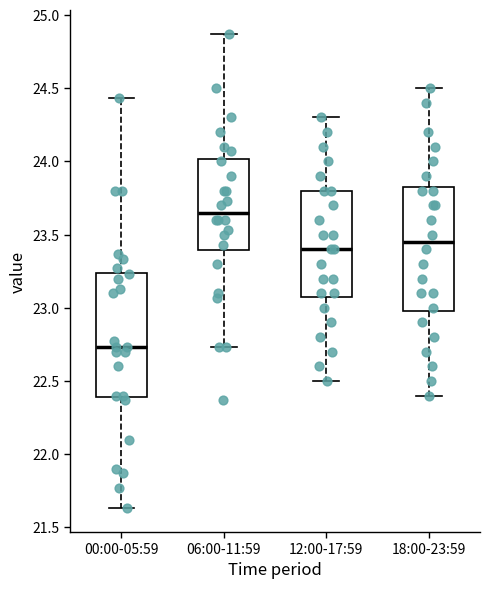

Reading left to right, transcribe this box plot: for each box, give where its median line is, the range the box spans, and where its two whiskers end, as read against the y-axis. The values are not printed on the chart, so give them approximately, as read against the axis.

00:00-05:59: median 22.75, box 22.40 to 23.25, whiskers 21.65 to 24.45
06:00-11:59: median 23.65, box 23.40 to 24.00, whiskers 22.75 to 24.85
12:00-17:59: median 23.40, box 23.10 to 23.80, whiskers 22.50 to 24.30
18:00-23:59: median 23.45, box 23.00 to 23.85, whiskers 22.40 to 24.50